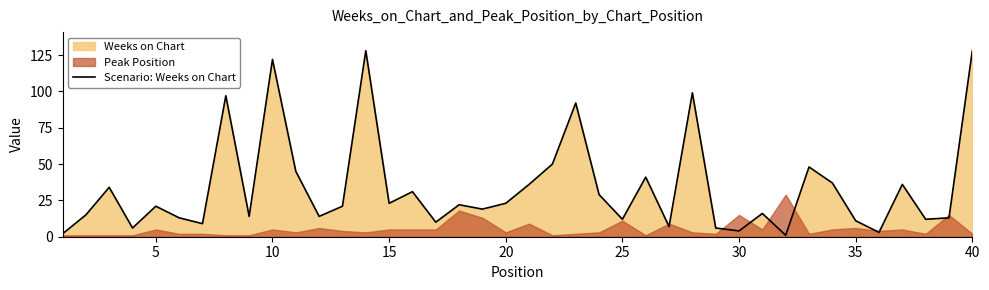

How many interior local valleys (lower than both neighbors) does the data have?

13